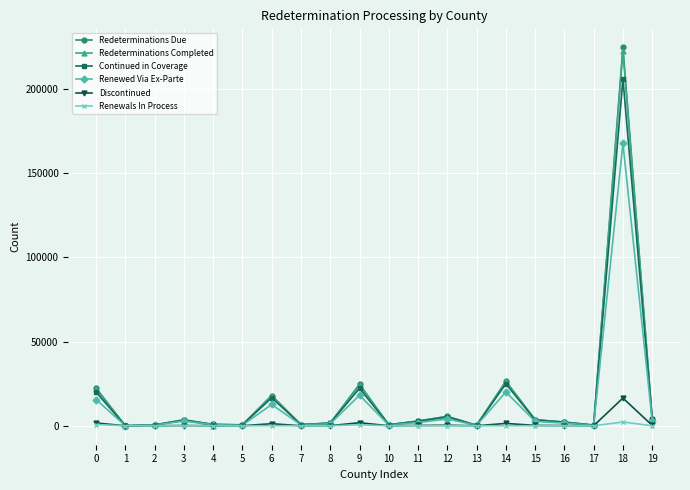

What is the difference between the highest and lowest values at 3?

3438